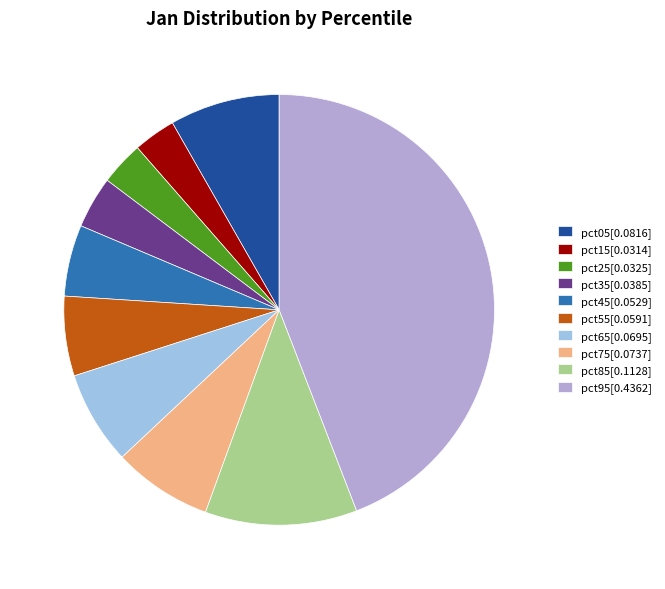

Which category has the smallest portion of the pie?

pct15